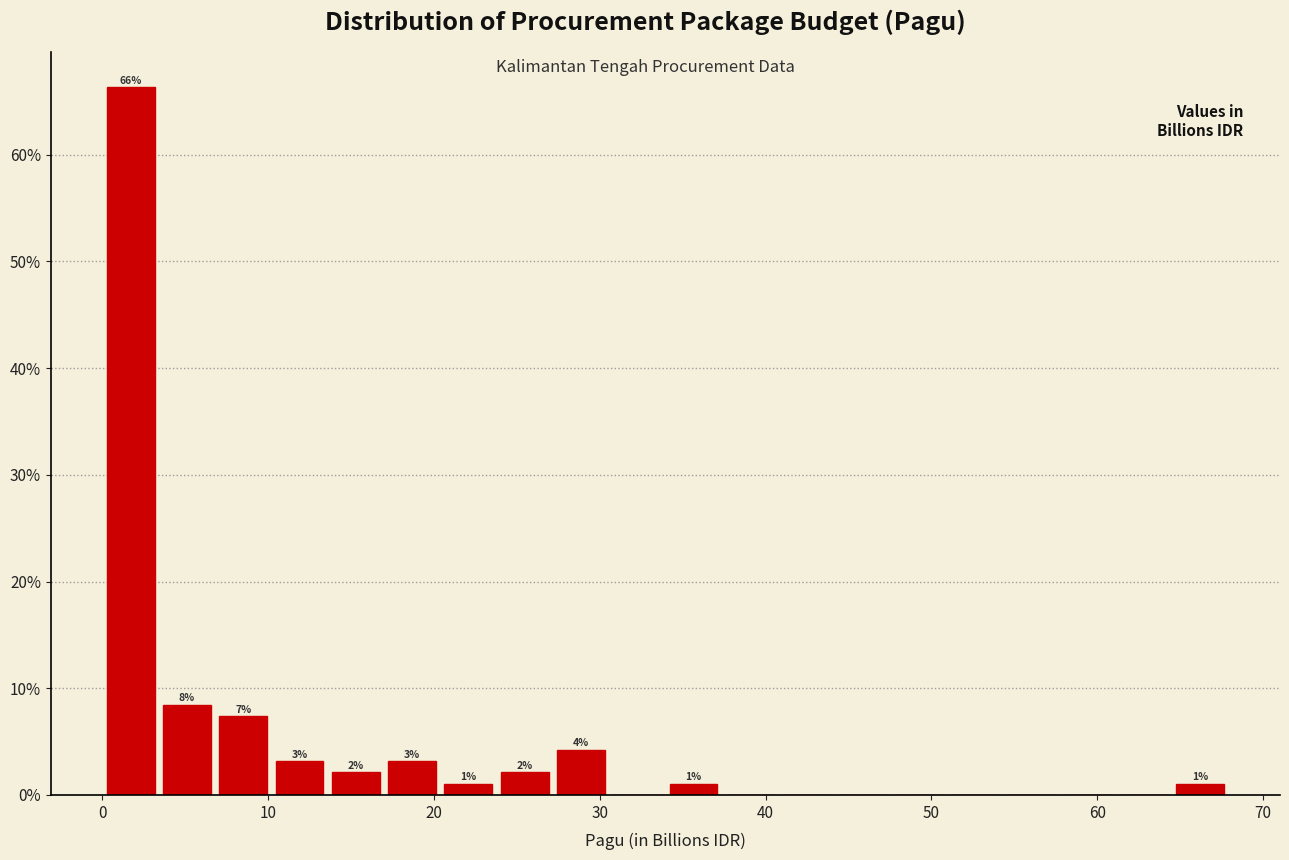

Around what value on the x-axis is the tallest bar? Give the approximate position of its centre, as read against the axis.

2